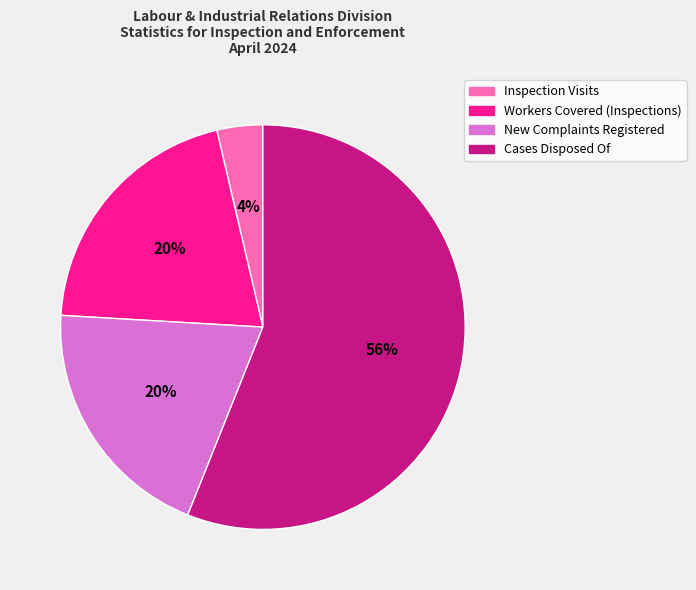

To the nearest percent, what is the difference between the New Complaints Registered and Cases Disposed Of slice percentages?

36%